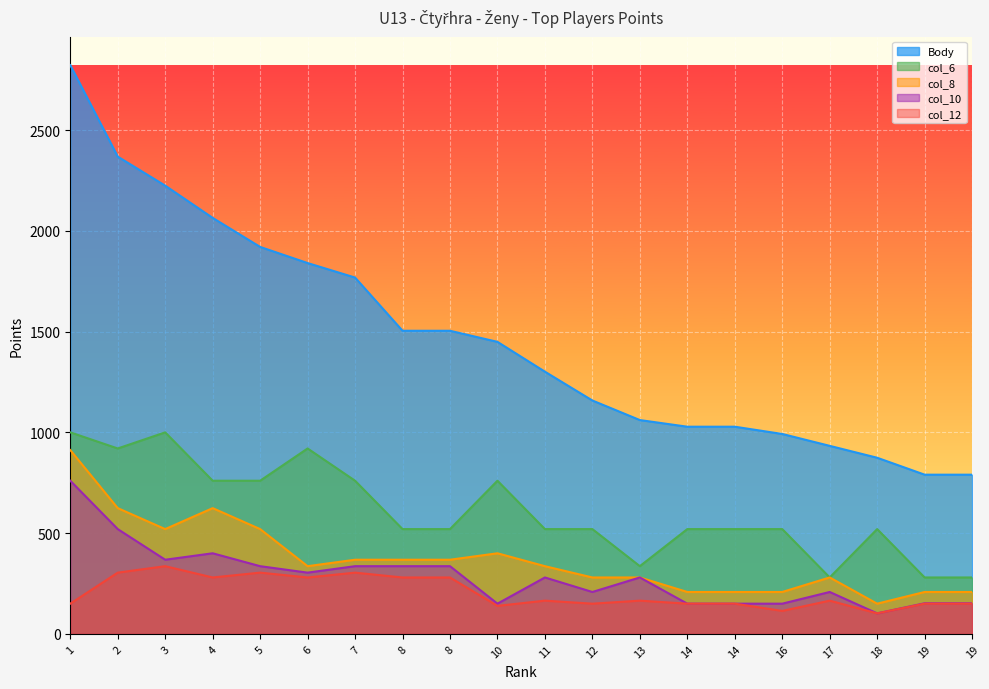

Reading right to left, extract all data points from this chart.

Body: 19=790	19=790	18=874	17=933	16=992	14=1028	14=1028	13=1061	12=1158	11=1301	10=1449	8=1504	8=1504	7=1768	6=1840	5=1920	4=2064	3=2224	2=2368	1=2822
col_6: 19=280	19=280	18=520	17=280	16=520	14=520	14=520	13=336	12=520	11=520	10=760	8=520	8=520	7=760	6=920	5=760	4=760	3=1000	2=920	1=1000
col_8: 19=208	19=208	18=150	17=280	16=208	14=208	14=208	13=280	12=280	11=336	10=400	8=368	8=368	7=368	6=336	5=520	4=624	3=520	2=624	1=912
col_10: 19=152	19=152	18=102	17=208	16=150	14=150	14=150	13=280	12=208	11=280	10=150	8=336	8=336	7=336	6=304	5=336	4=400	3=368	2=520	1=760
col_12: 19=150	19=150	18=102	17=165	16=114	14=150	14=150	13=165	12=150	11=165	10=139	8=280	8=280	7=304	6=280	5=304	4=280	3=336	2=304	1=150